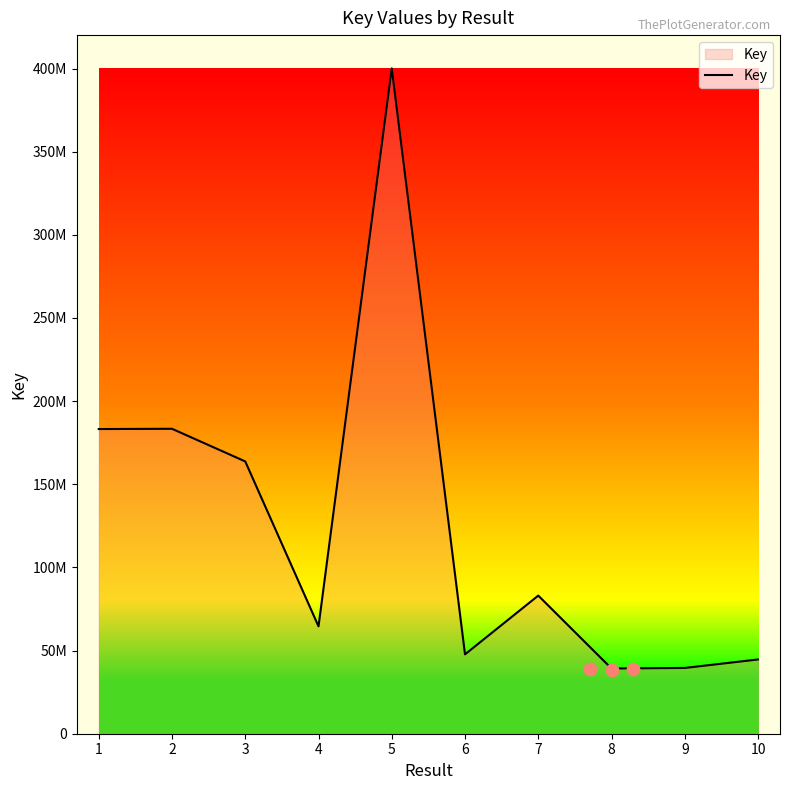

Which has a higher value, 9 or 7?

7